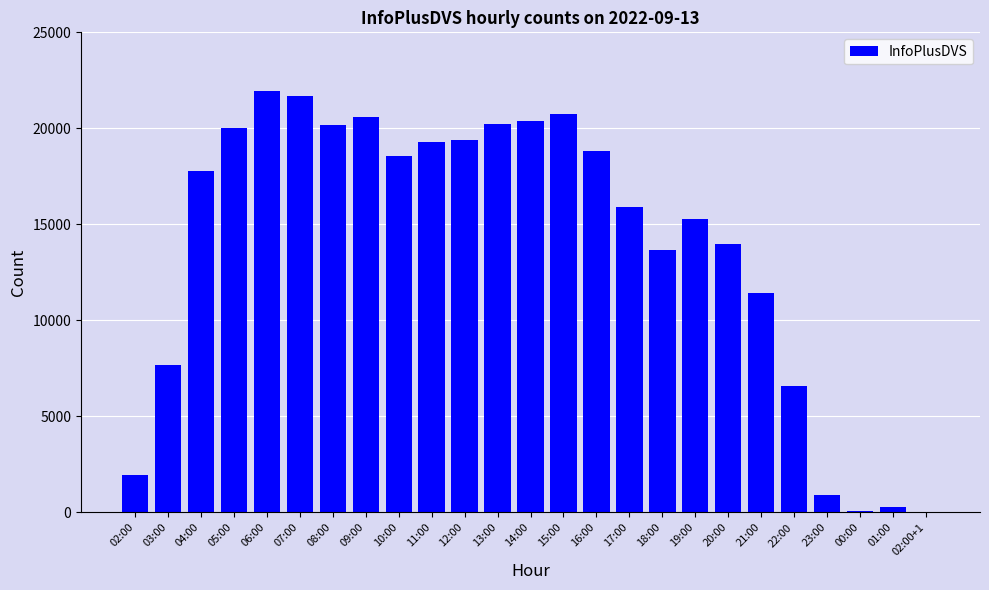

What is the maximum value shown in the chart?

21938